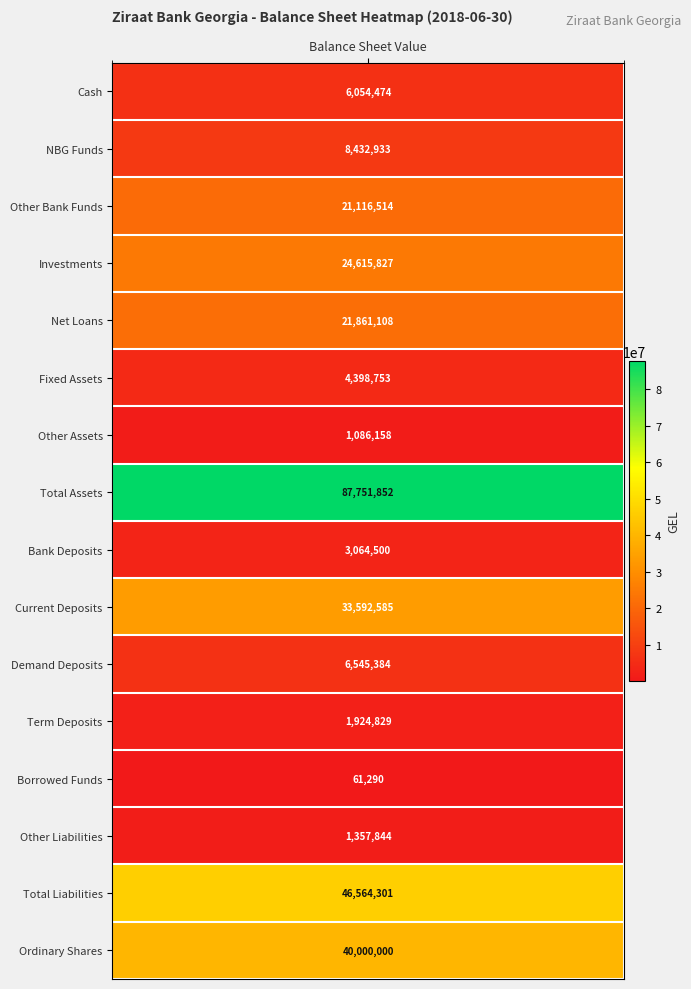

What is the greatest value displayed?

87751852